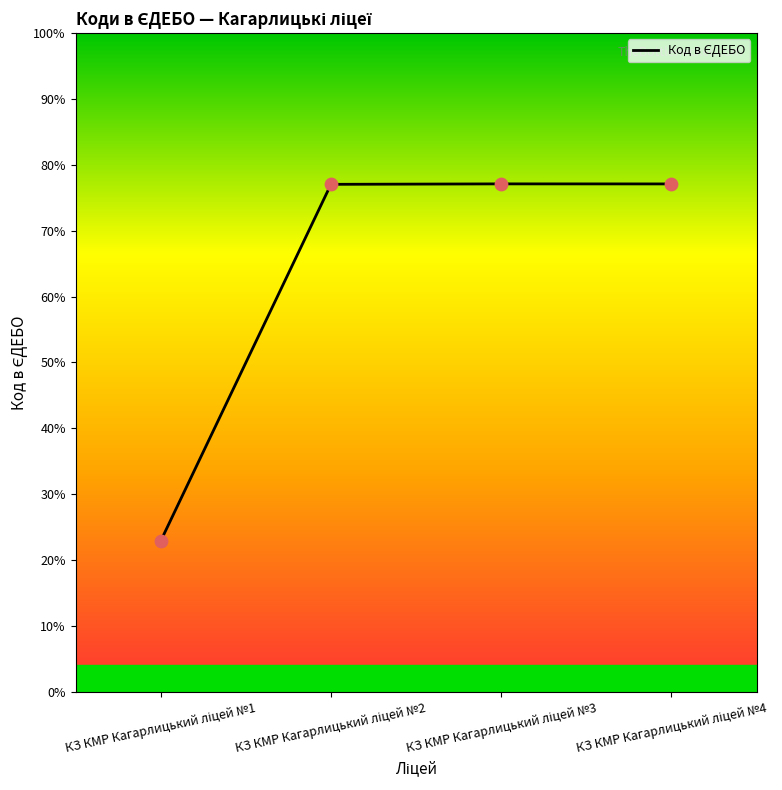

What is the ratio of the value at КЗ КМР Кагарлицький ліцей №4 to the value at КЗ КМР Кагарлицький ліцей №2?

1.0